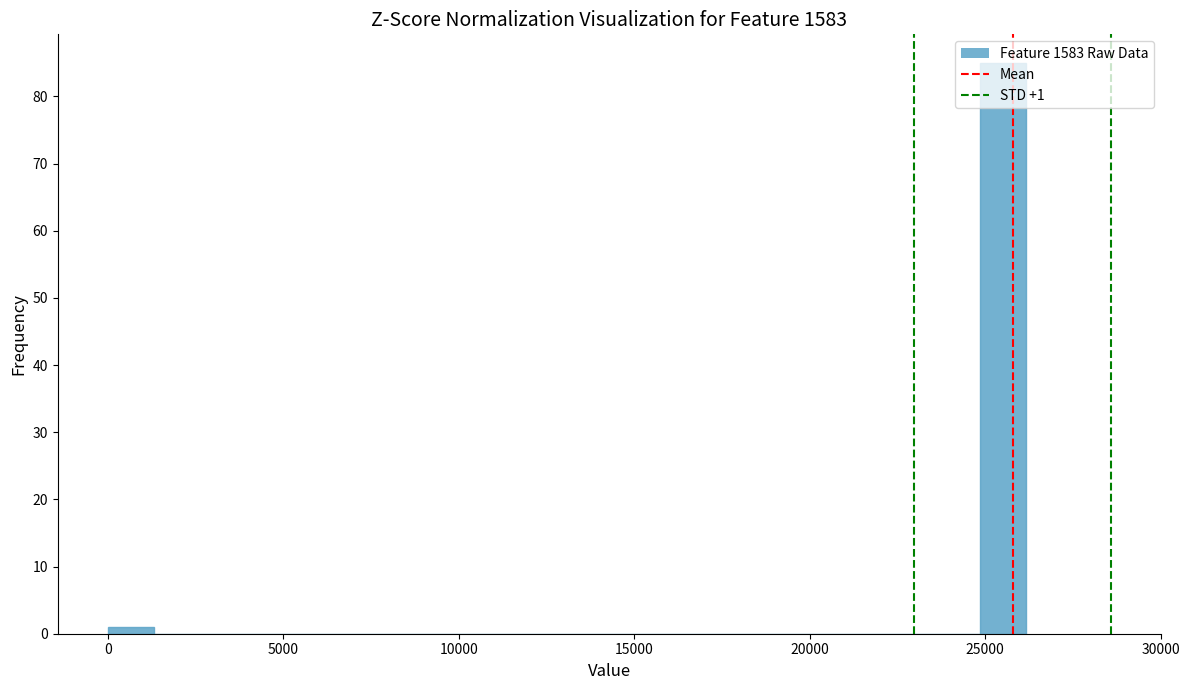

Around what value on the x-axis is the tallest bar? Give the approximate position of its centre, as read against the axis.

25500